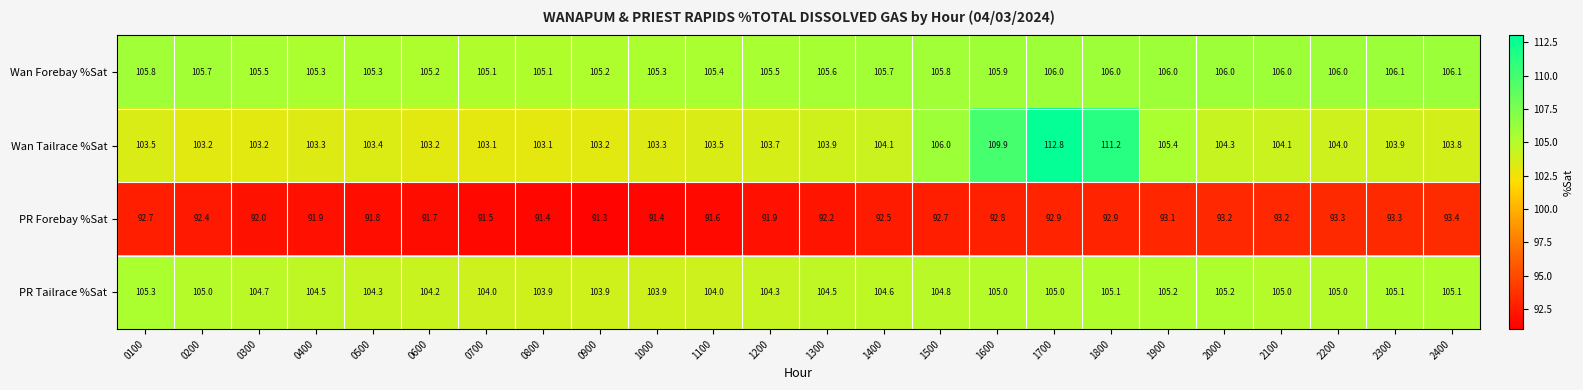

Which series changed the most between 1500 and 2400?

Wan Tailrace %Sat